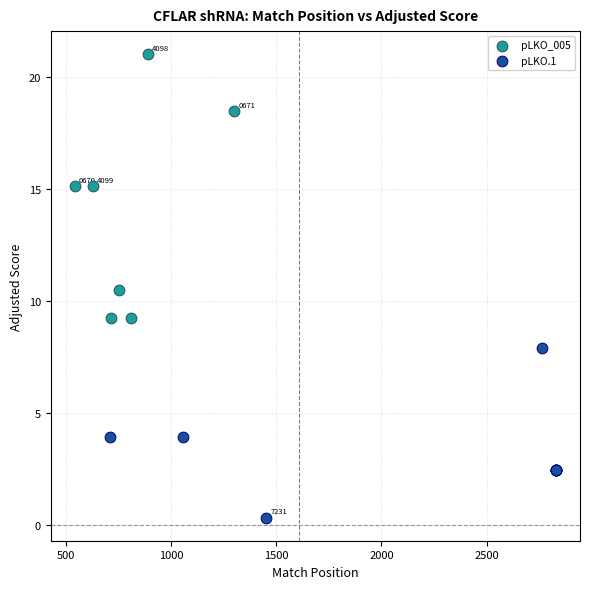

Which series has the widest spread of Y values?

pLKO_005